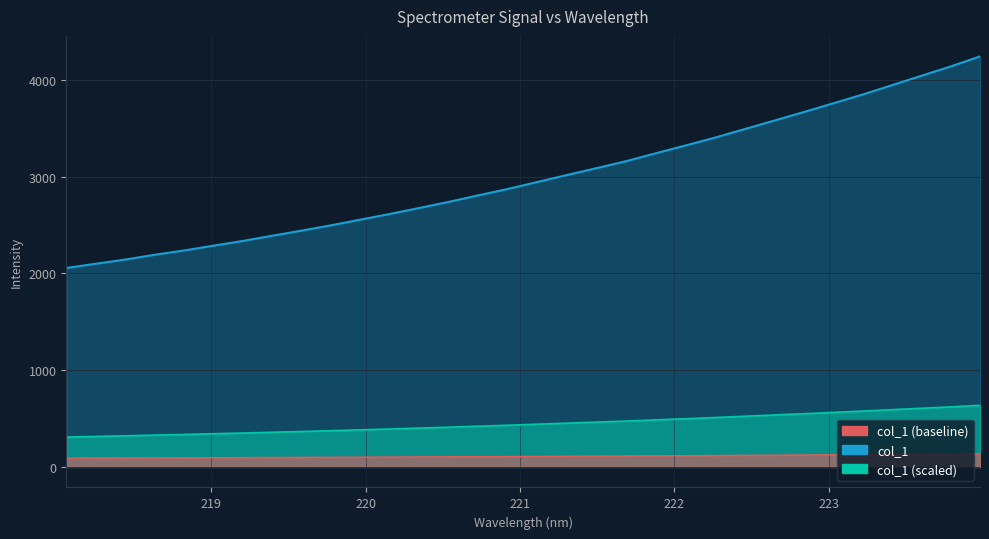

Between 221.8812 and 219.9712, which is larger?

221.8812